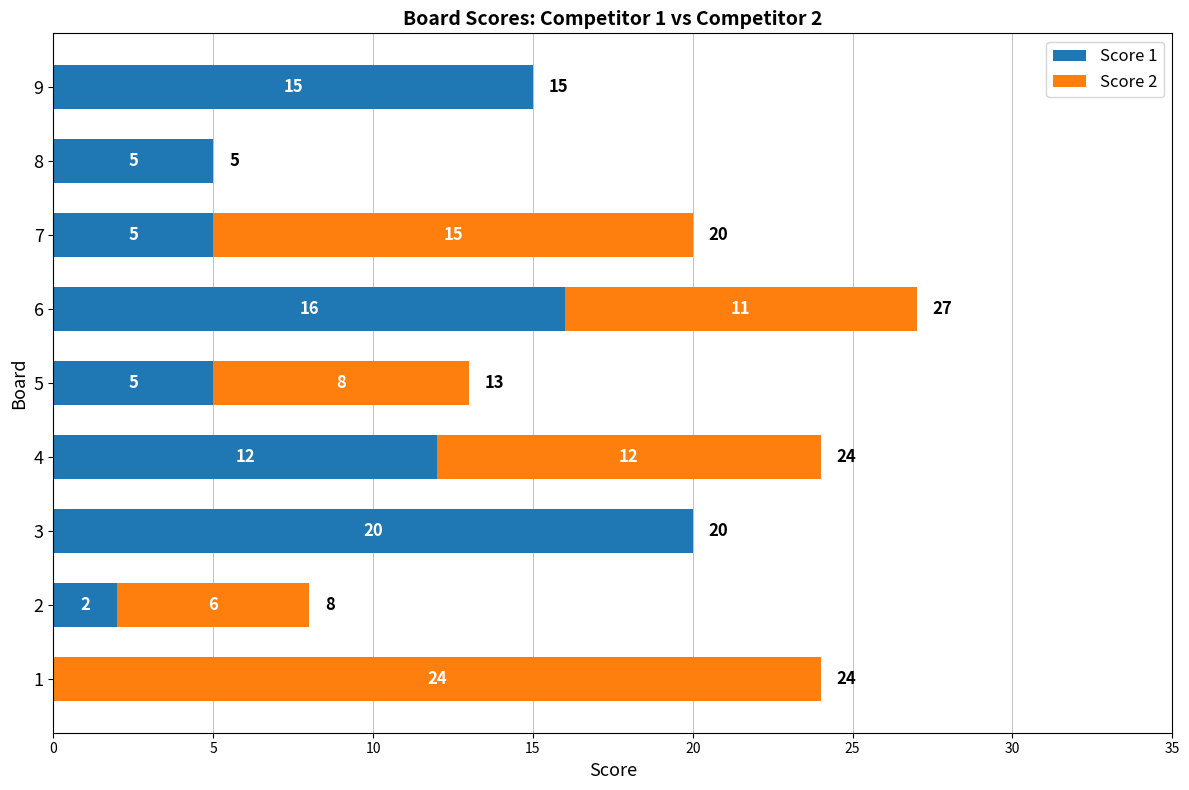

Read the Score 1 value at 9, to the nearest 10.

20